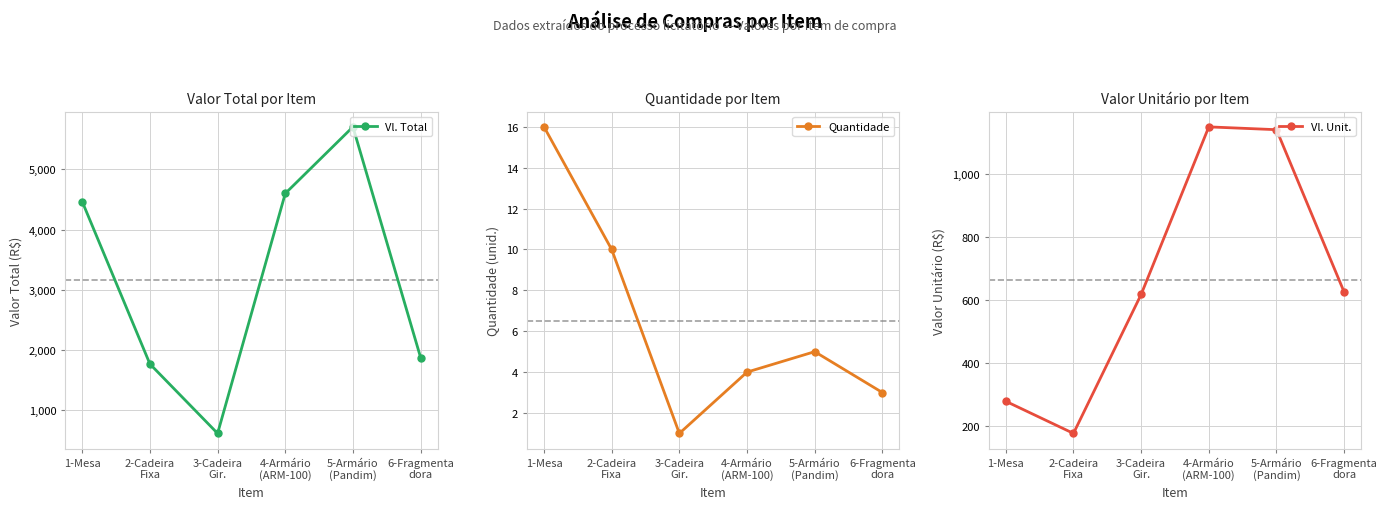

Does the chart display data point markers on the line(s)?

Yes